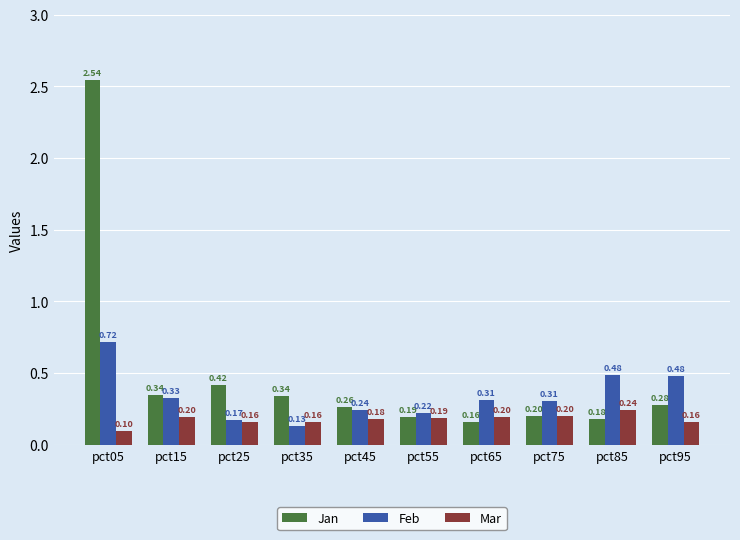

What are all the series names shown in the legend?

Jan, Feb, Mar